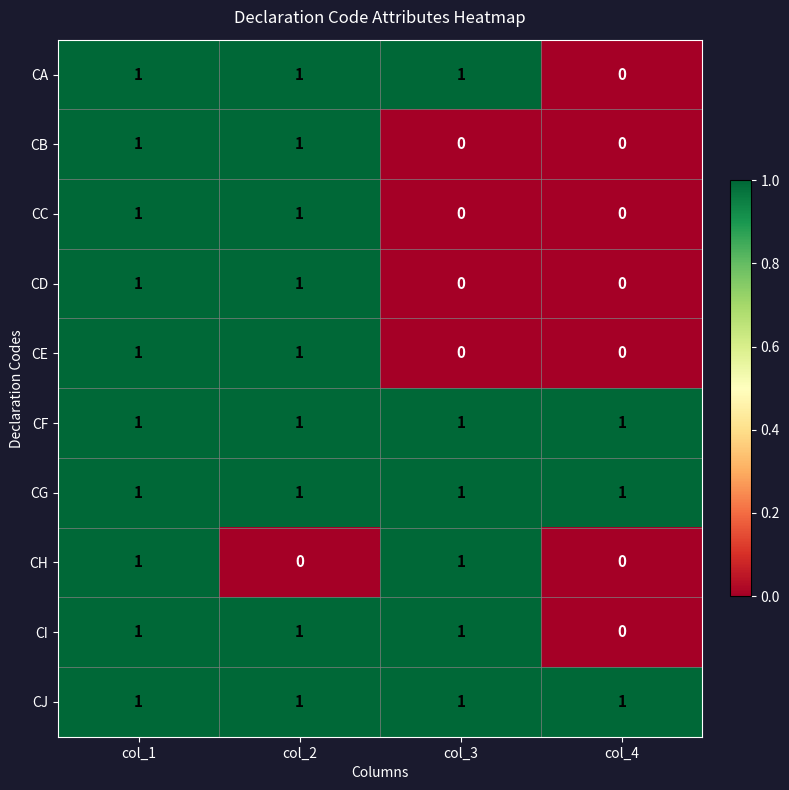

The CD series shows 1 at col_1. True or false?

True